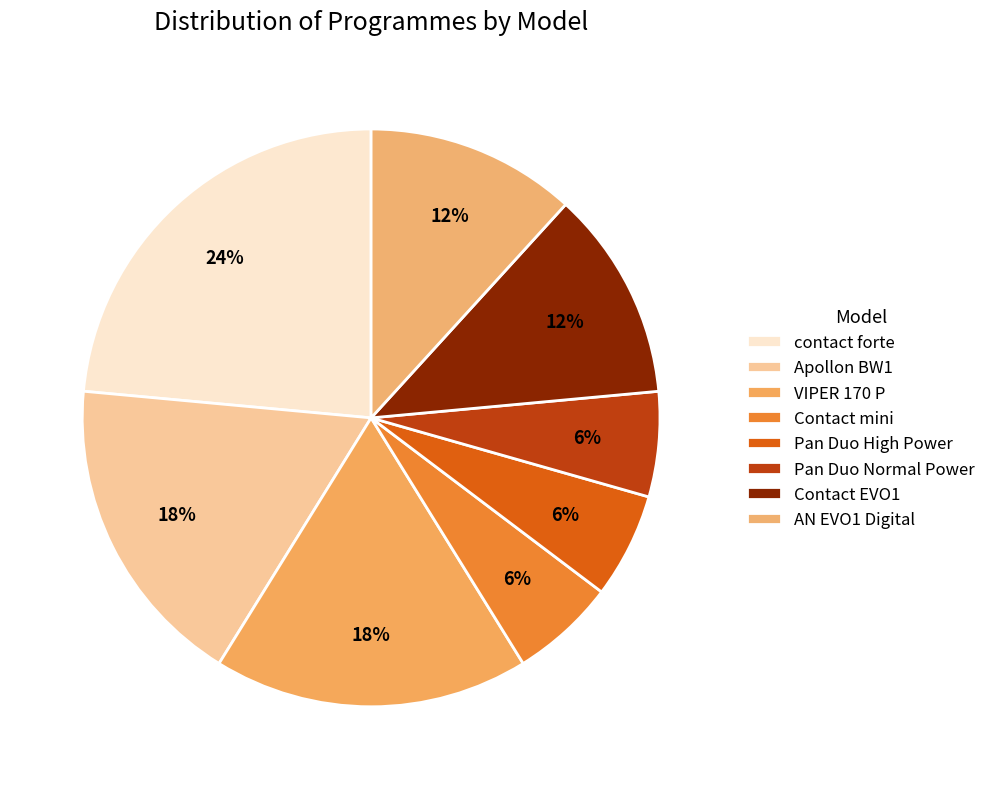

Which category has the biggest portion of the pie?

contact forte